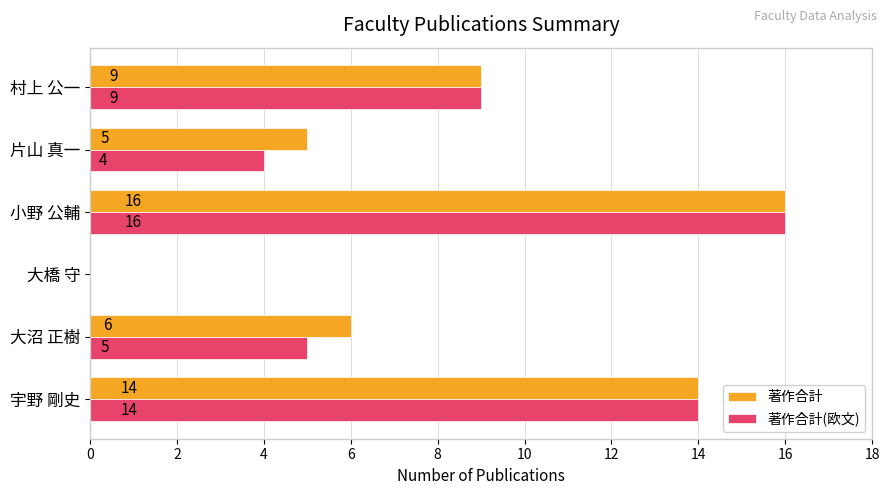

What is the greatest value displayed?

16